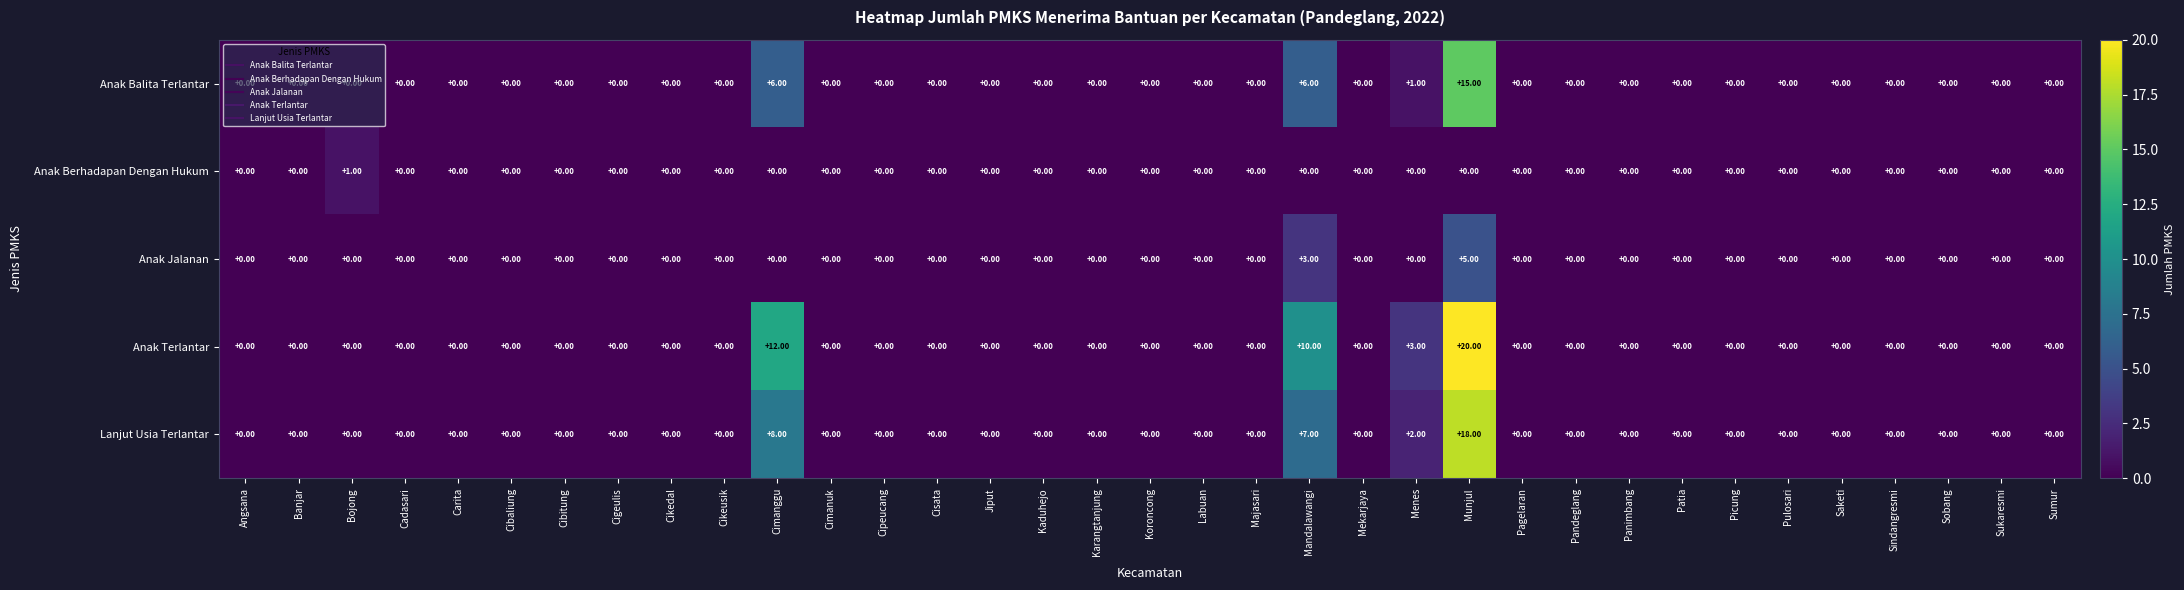

At which label is Anak Jalanan closest to 2?

Mandalawangi